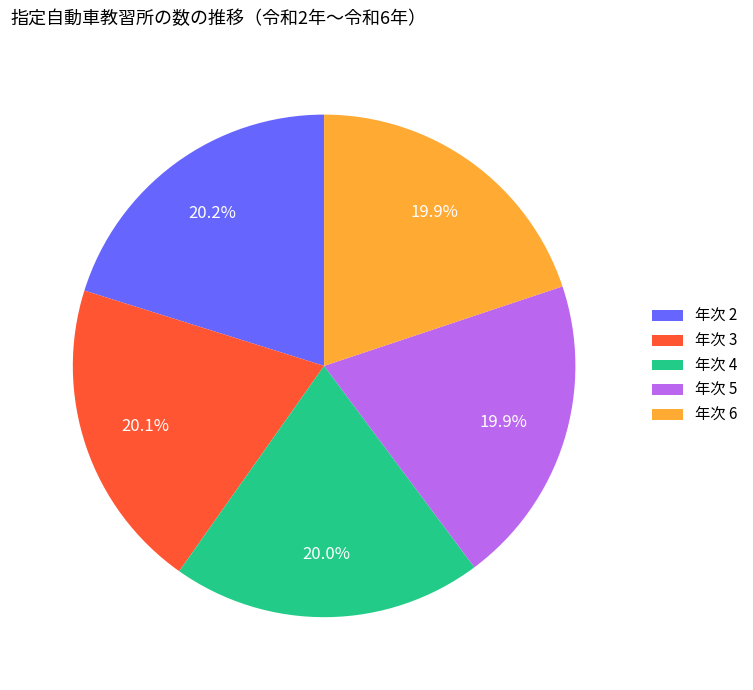

Does 年次 5 represent more than half of the total?

No